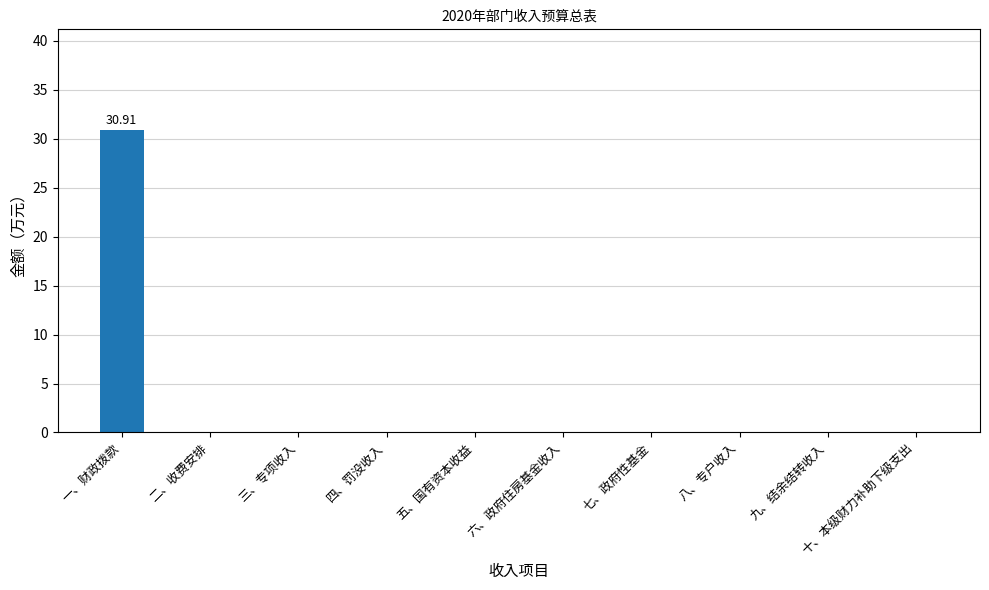

At which category does the chart reach its peak across all series?

一、财政拨款